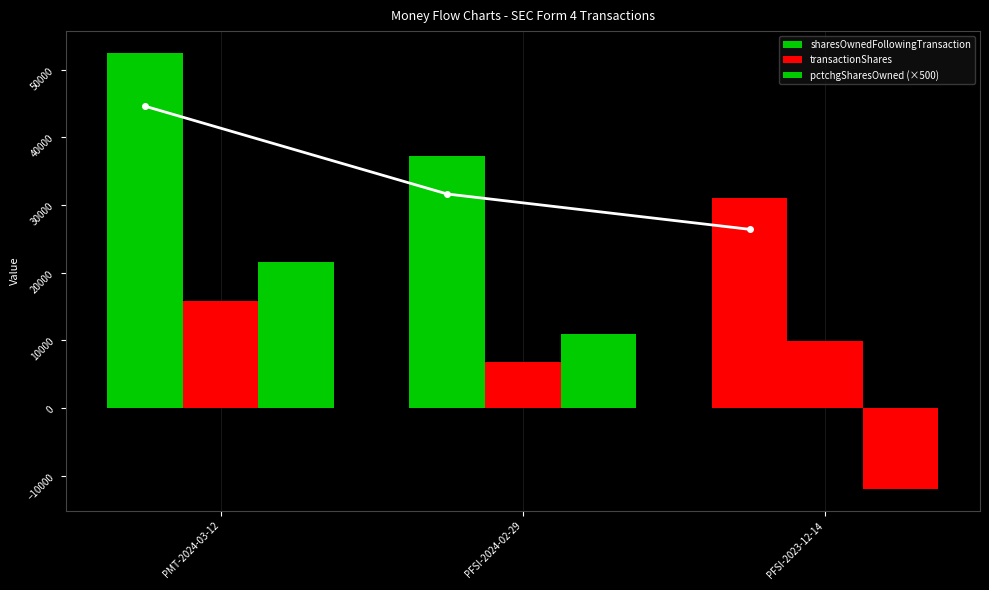

What is the minimum value for pctchgSharesOwned (×500)?

-12000